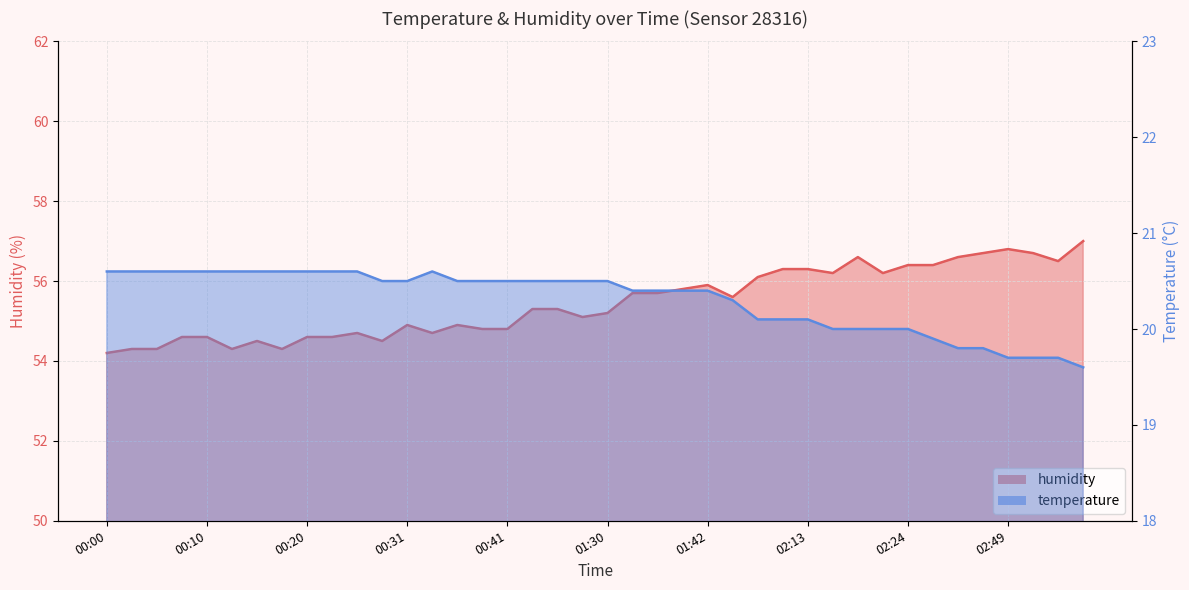

How many values in the humidity series are below 55?

17